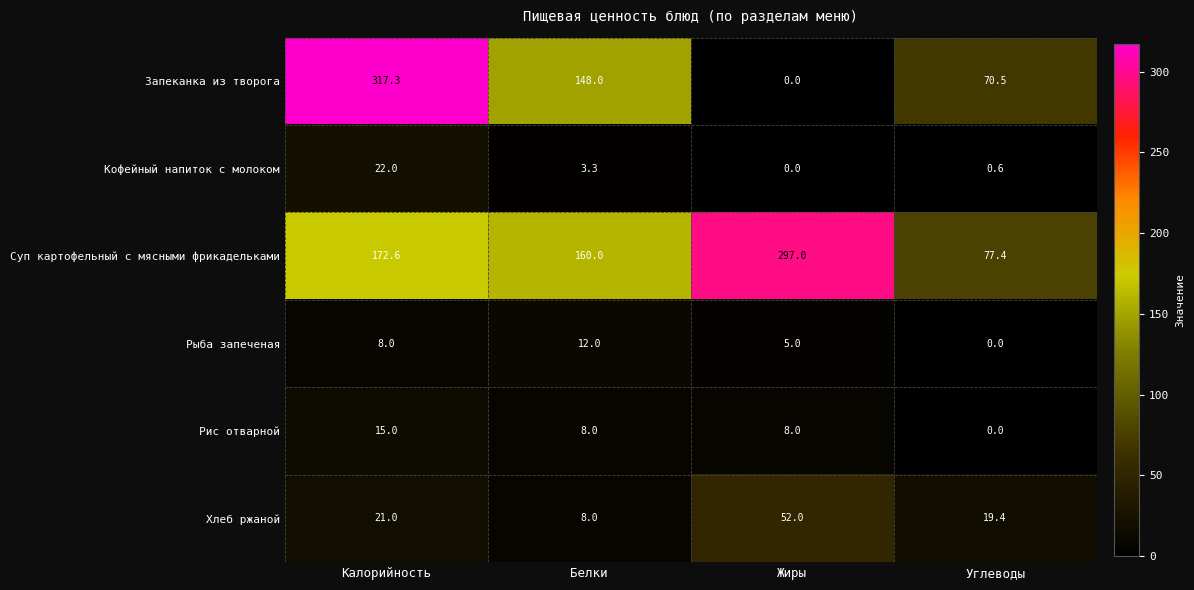

Count the number of categories in the chart.

4